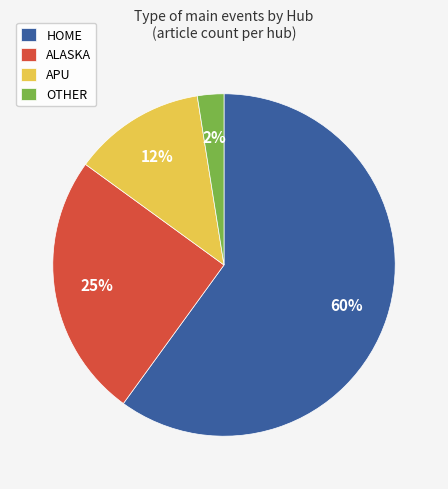

To the nearest percent, what is the difference between the HOME and APU slice percentages?

48%